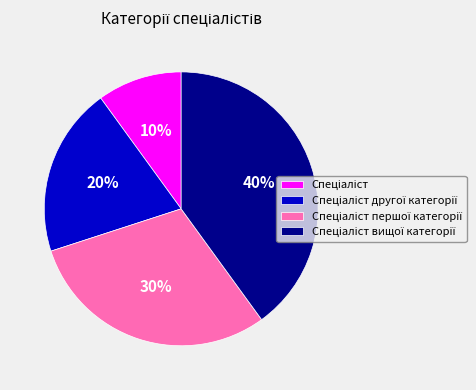

To the nearest percent, what is the difference between the largest and smallest slice percentages?

30%